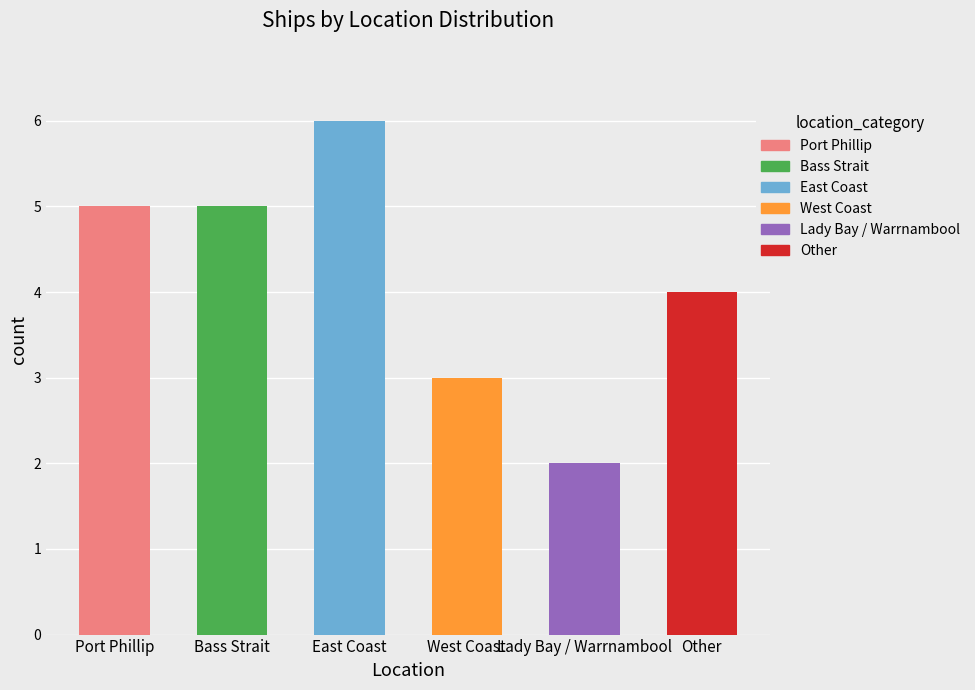

Reading right to left, extract all data points from this chart.

Other=4	Lady Bay / Warrnambool=2	West Coast=3	East Coast=6	Bass Strait=5	Port Phillip=5